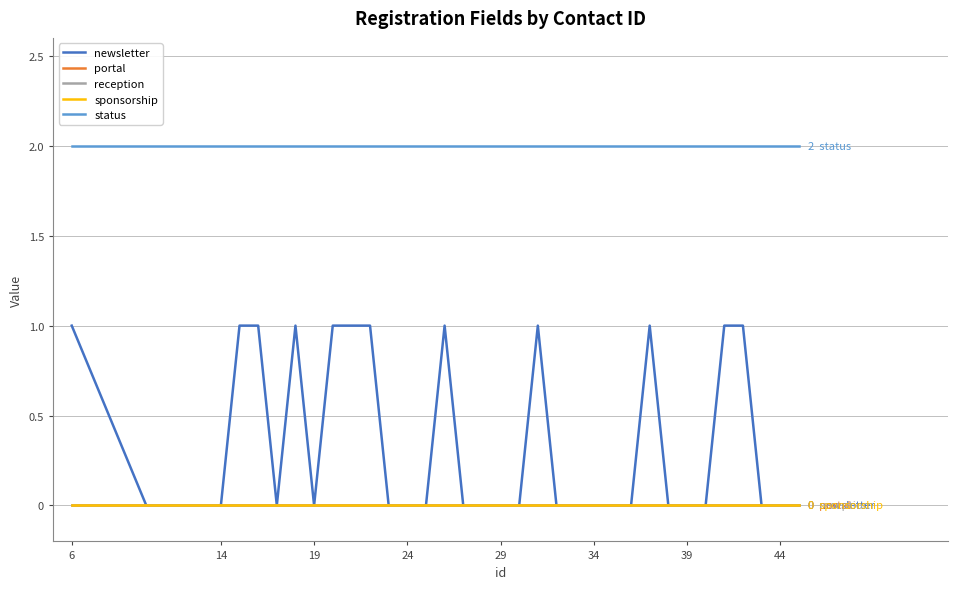

What is the value of the status point at the 23rd from the left?

2